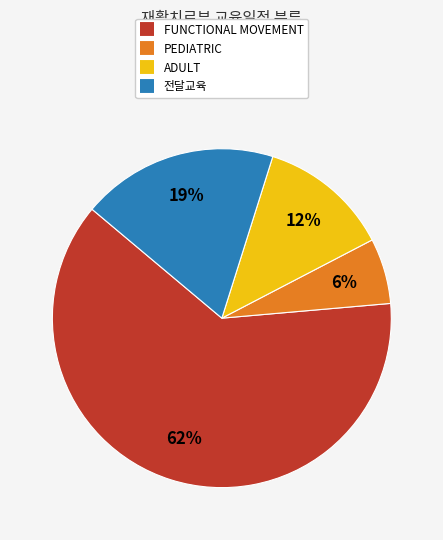

What is the ratio of the value at PEDIATRIC to the value at FUNCTIONAL MOVEMENT?

0.1